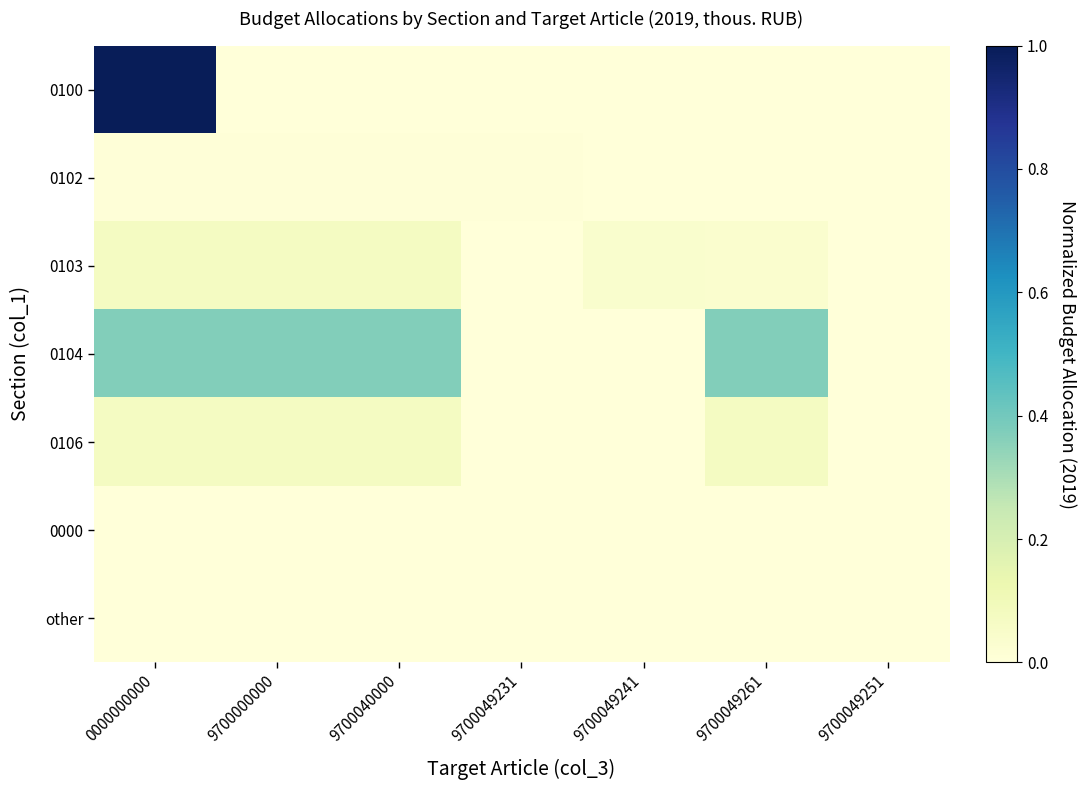

Between 9700049241 and 9700049231, which is larger?

9700049241